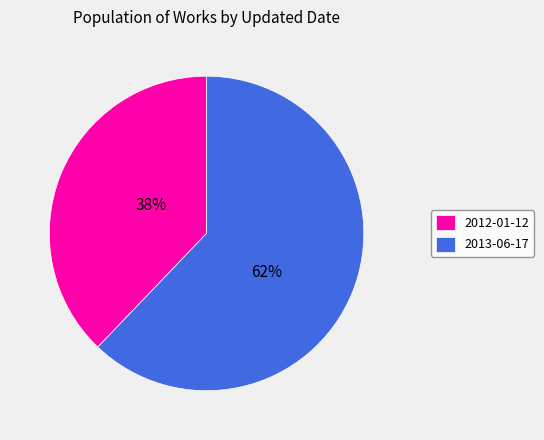

To the nearest percent, what percentage of the pie is 2012-01-12?

38%